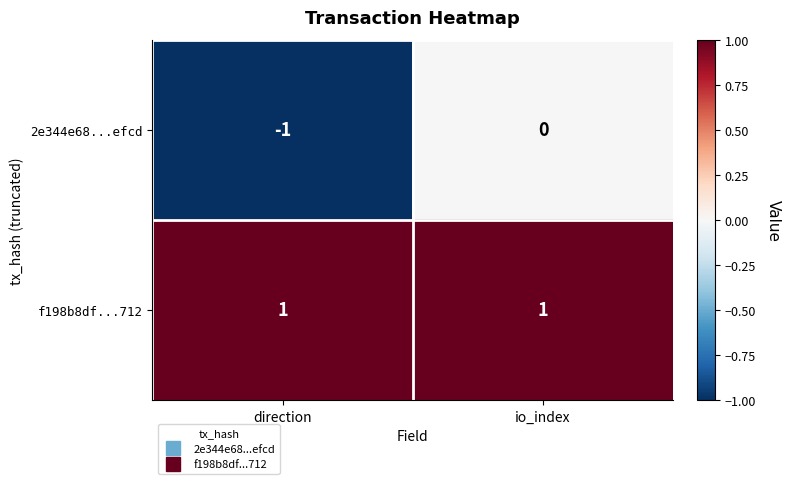

The 2e344e68...efcd series shows 0 at io_index. True or false?

True